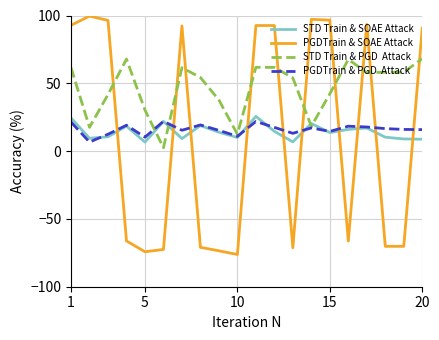

What is the minimum value shown in the chart?

-76.2